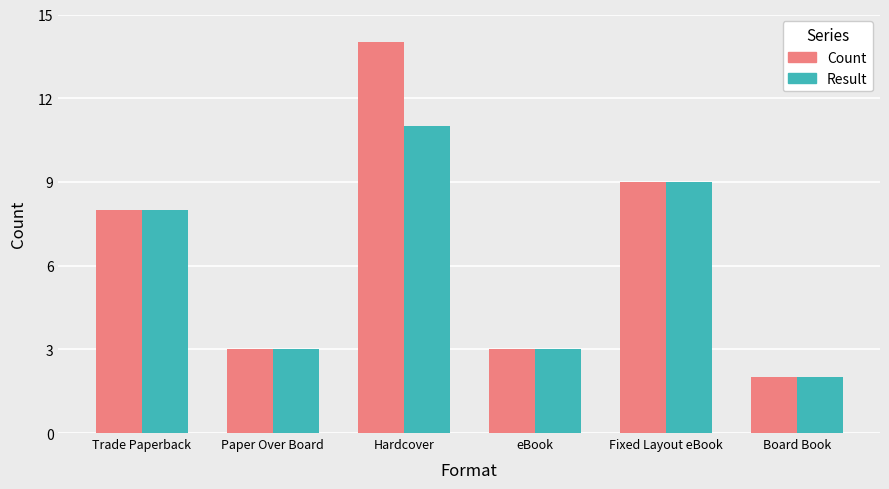

Which series has the widest spread of values?

Count